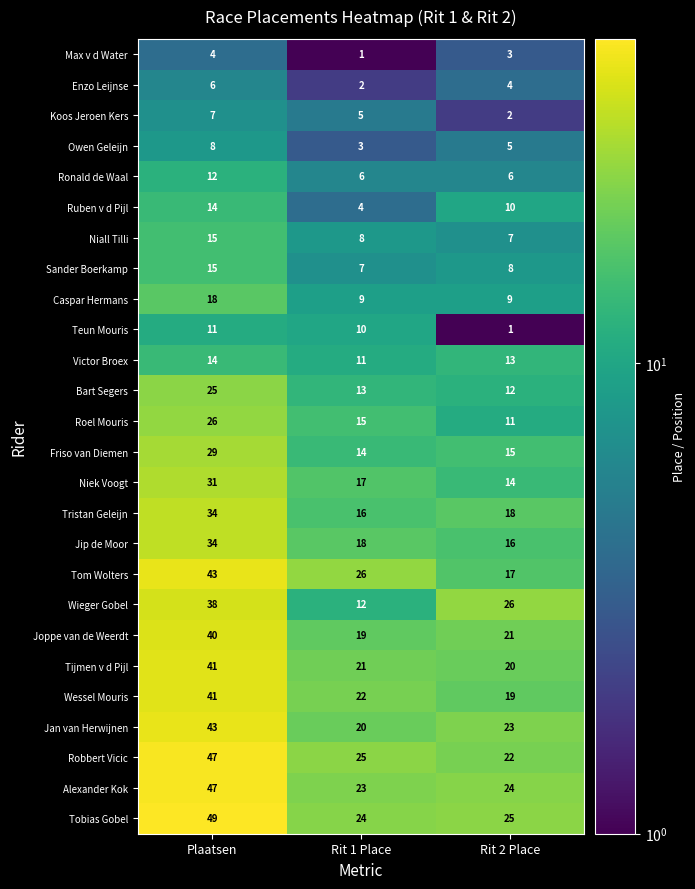

The Roel Mouris series shows 11 at Rit 2 Place. True or false?

True